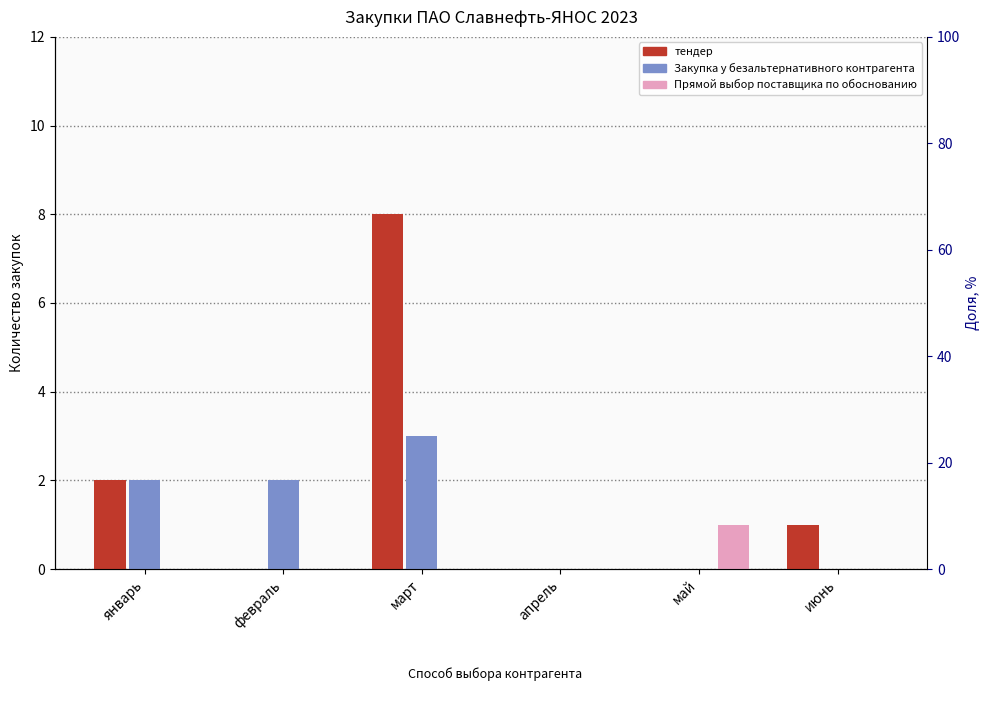

At апрель, list the series in order from smallest to largest.

тендер, Закупка у безальтернативного контрагента, Прямой выбор поставщика по обоснованию